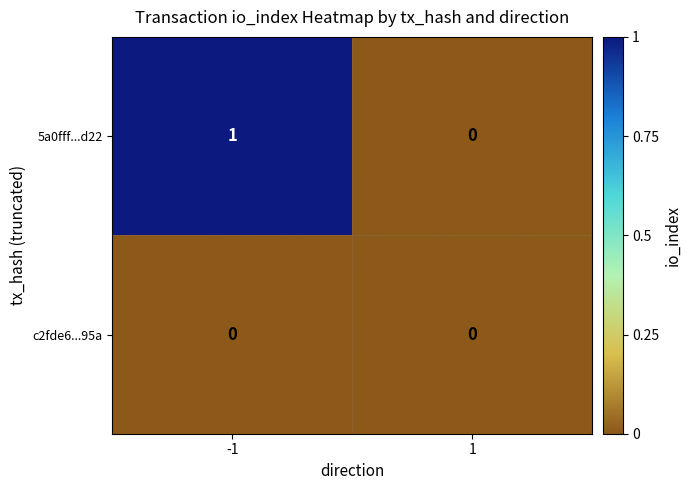

List the labels in order of 5a0fff...d22 value, largest first.

-1, 1